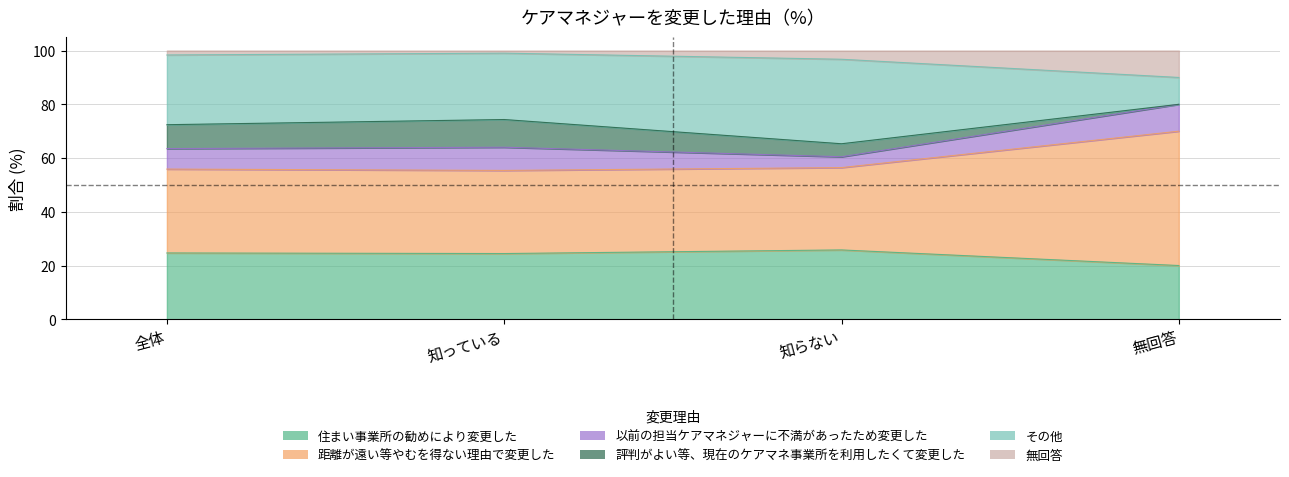

In 住まい事業所の勧めにより変更した, how many points are lower than both neighbors (excluding endpoints)?

1